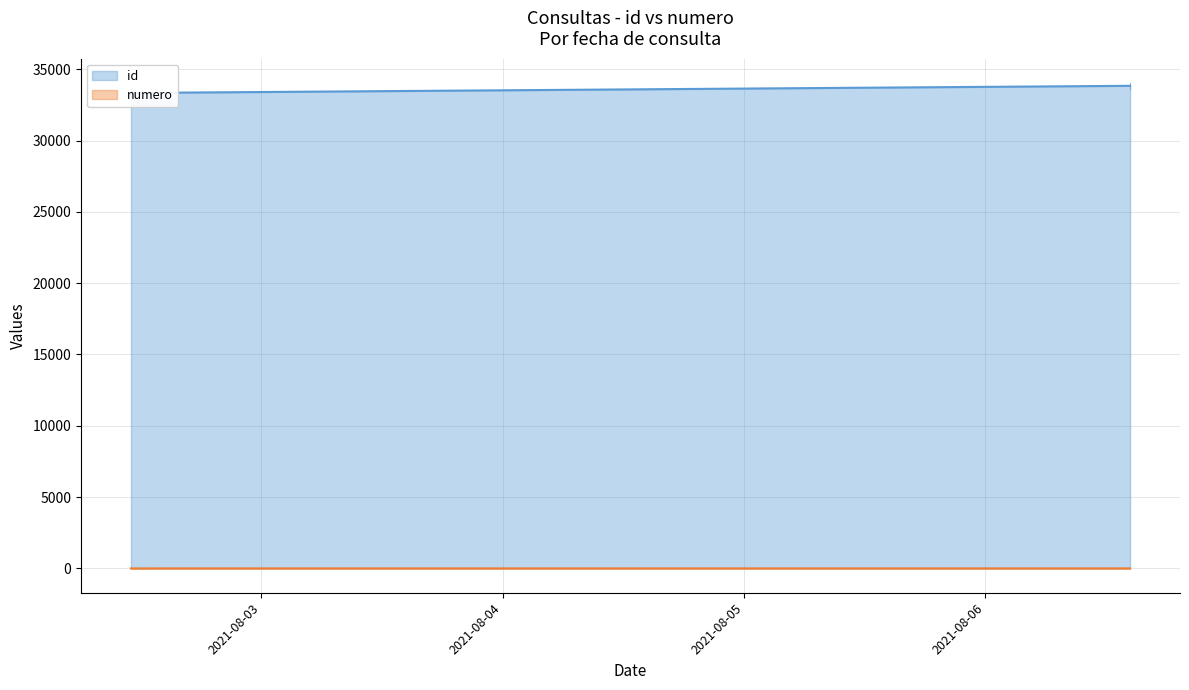

True or false: id has a value of 33834 at 2021-08-06 14:22:47.

True